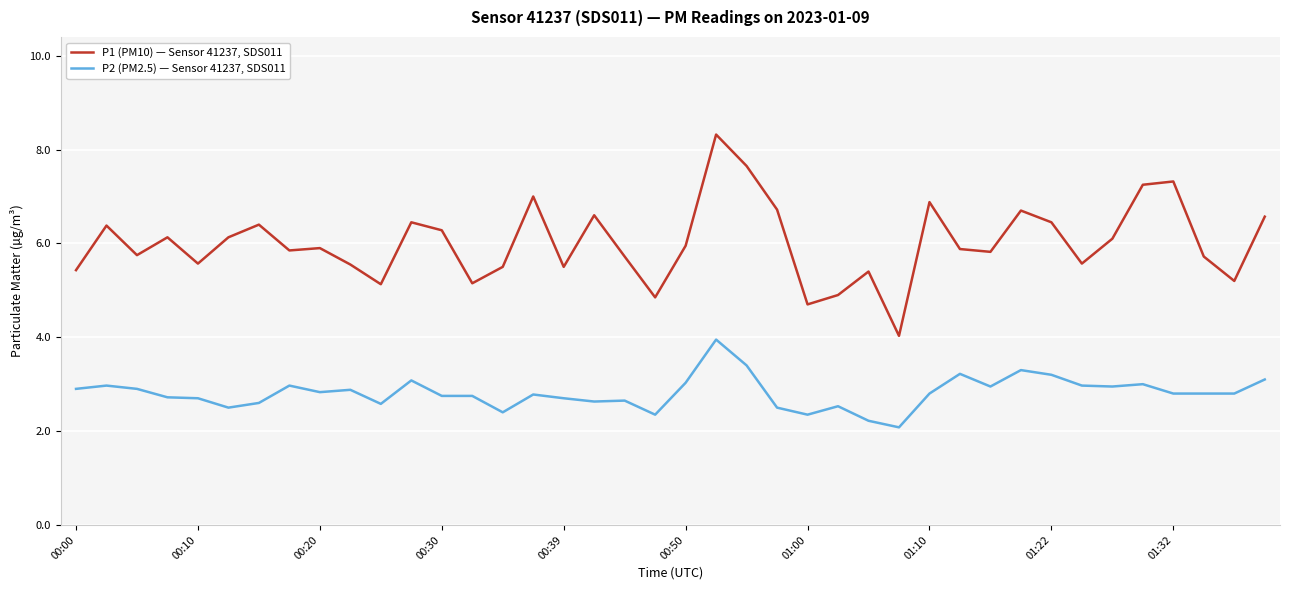

What is the minimum value for P2 (PM2.5) — Sensor 41237, SDS011?

2.1